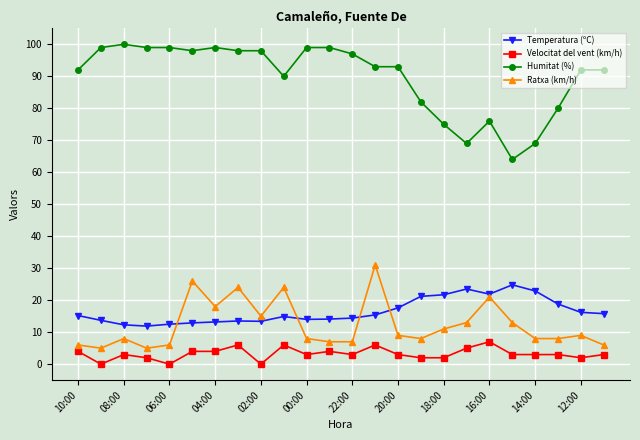

Which series has the largest range (max minus min)?

Humitat (%)